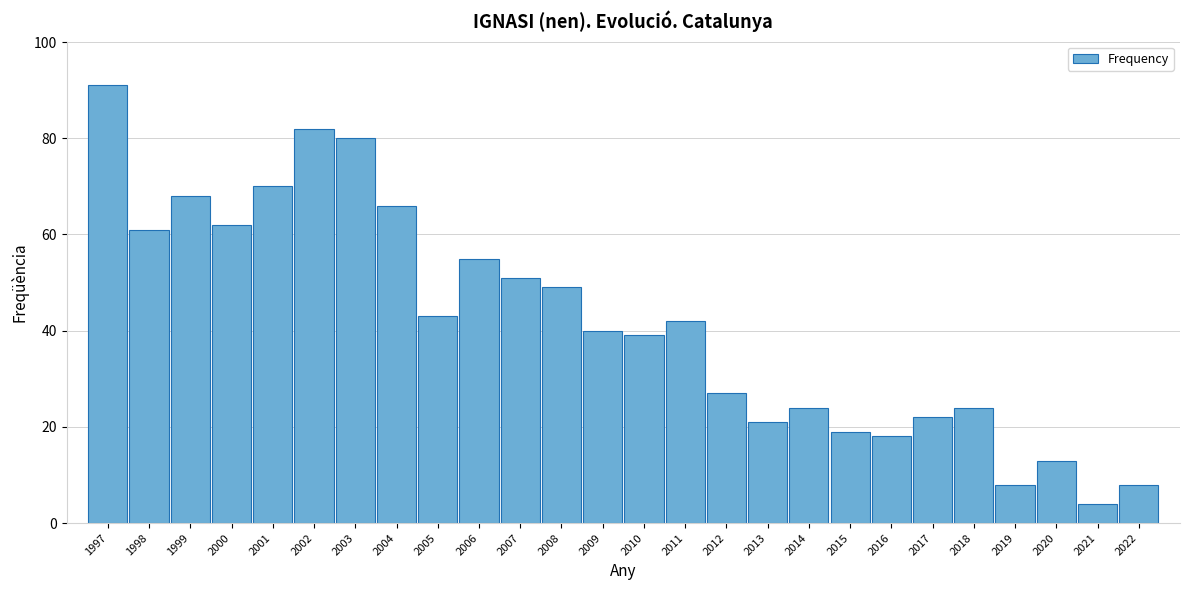

Reading right to left, what are all the values shown in this chart?

2022=8	2021=4	2020=13	2019=8	2018=24	2017=22	2016=18	2015=19	2014=24	2013=21	2012=27	2011=42	2010=39	2009=40	2008=49	2007=51	2006=55	2005=43	2004=66	2003=80	2002=82	2001=70	2000=62	1999=68	1998=61	1997=91